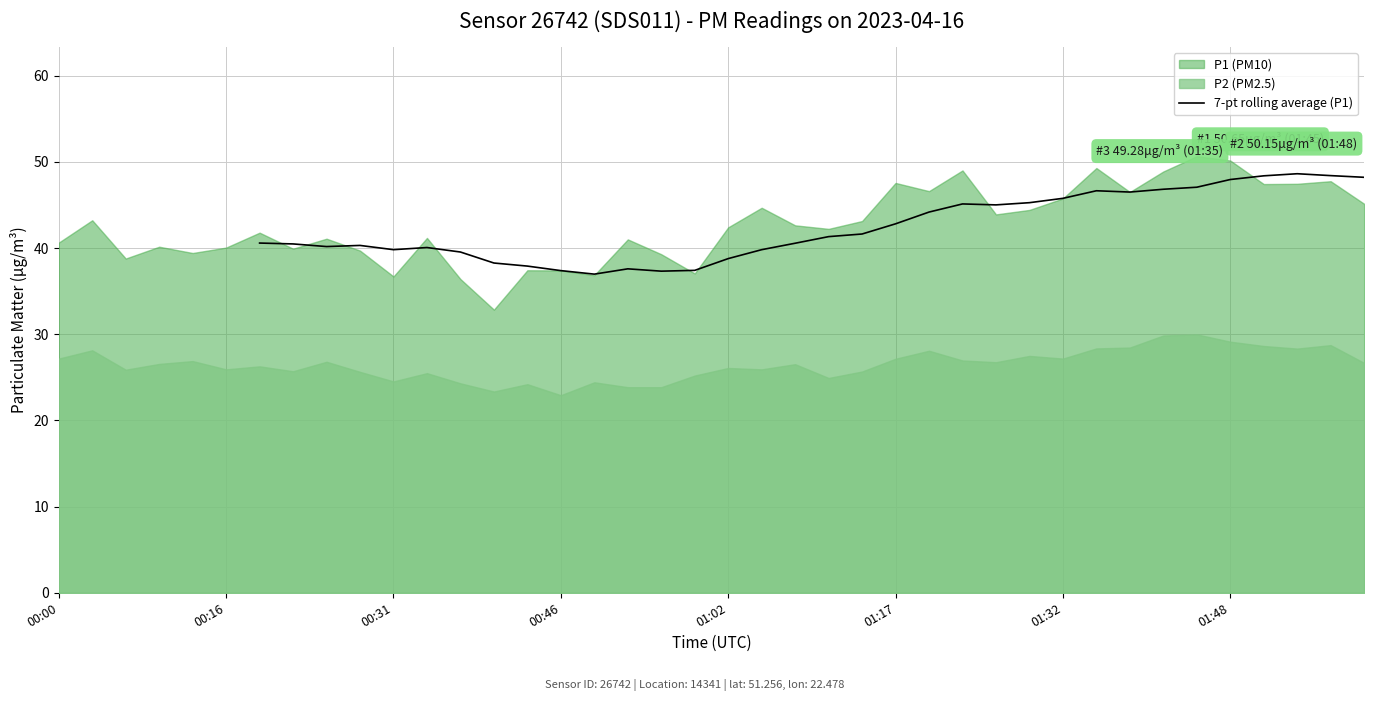

The 7-pt rolling average (P1) series shows 38.8 at 01:02. True or false?

True